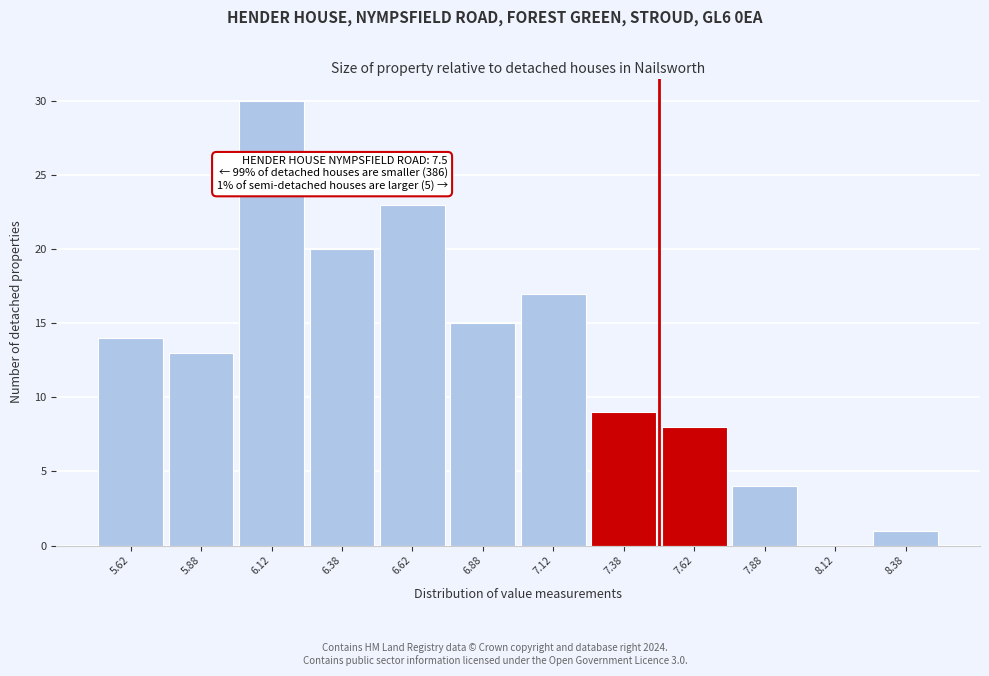

Which range on the x-axis has the tallest bar?

6.00 to 6.25